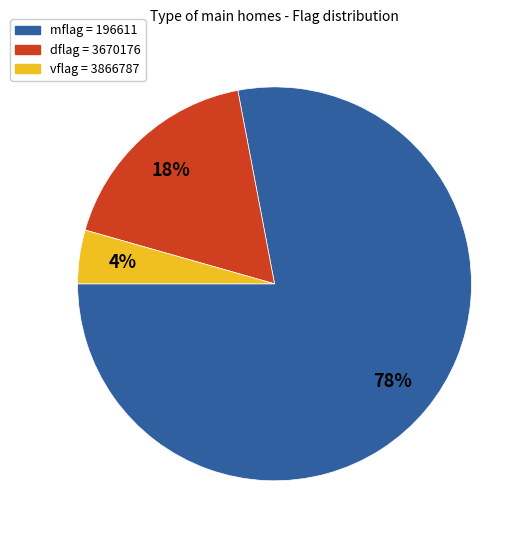

How many segments does this pie chart have?

3